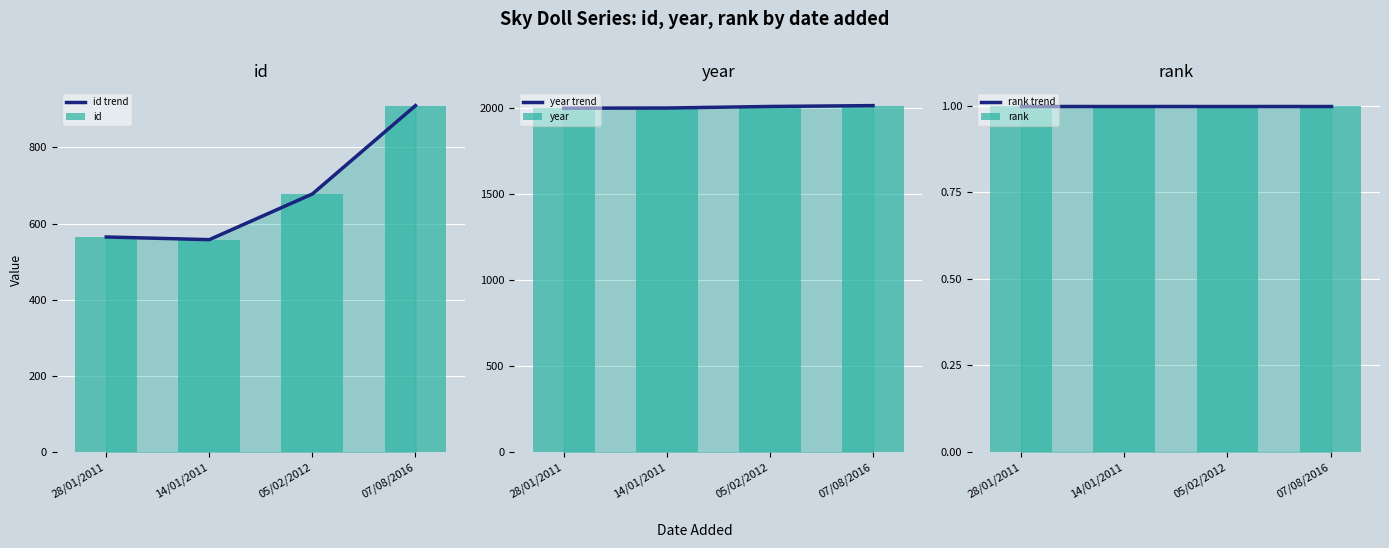

Reading left to right, list all the values displayed in this chart.

id trend: 28/01/2011=565	14/01/2011=558	05/02/2012=678	07/08/2016=910
id: 28/01/2011=565	14/01/2011=558	05/02/2012=678	07/08/2016=910
year trend: 28/01/2011=2001	14/01/2011=2002	05/02/2012=2011	07/08/2016=2016
year: 28/01/2011=2001	14/01/2011=2002	05/02/2012=2011	07/08/2016=2016
rank trend: 28/01/2011=1	14/01/2011=1	05/02/2012=1	07/08/2016=1
rank: 28/01/2011=1	14/01/2011=1	05/02/2012=1	07/08/2016=1